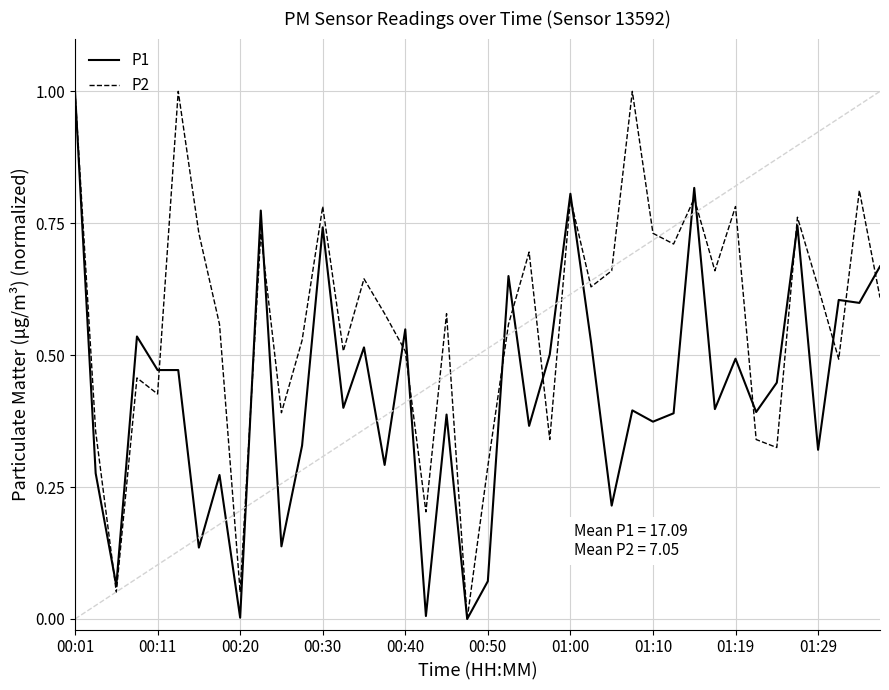

Does the chart have visible grid lines?

Yes